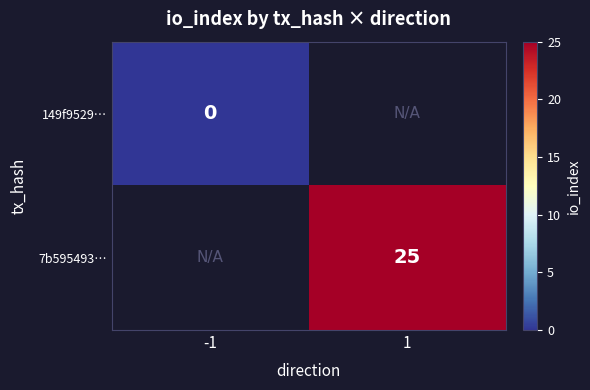

True or false: 7b595493… has a value of 25 at 1.

True